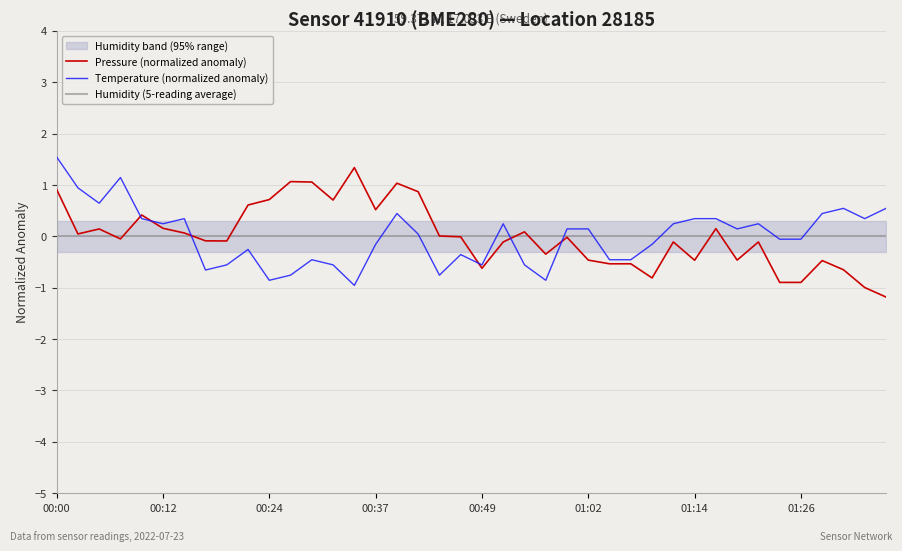

Which category has the highest value in the Temperature (normalized anomaly) series?

00:00